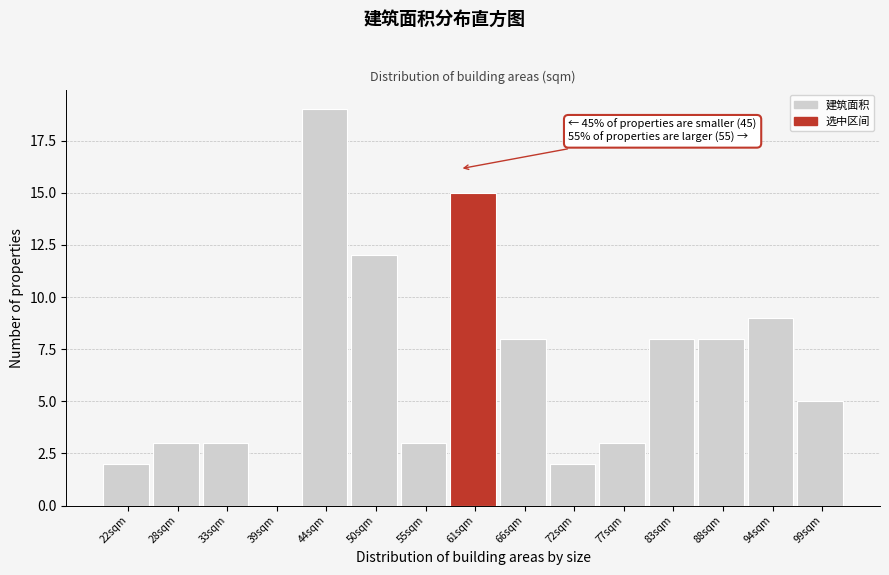

Reading right to left, transcribe all the data shown in this chart.

99sqm=5	94sqm=9	88sqm=8	83sqm=8	77sqm=3	72sqm=2	66sqm=8	61sqm=15	55sqm=3	50sqm=12	44sqm=19	39sqm=0	33sqm=3	28sqm=3	22sqm=2